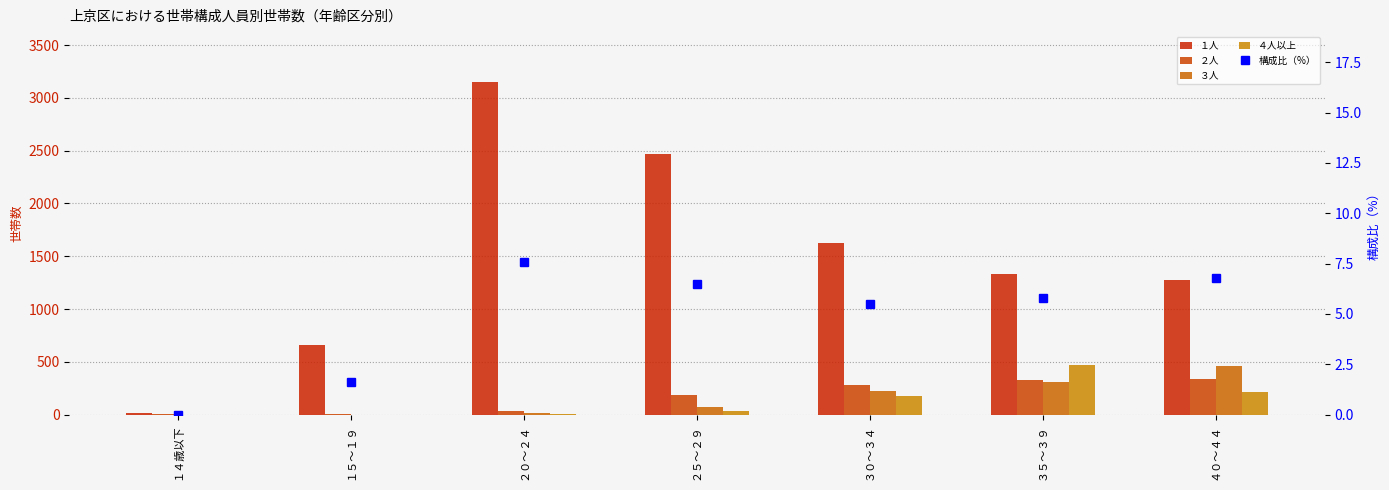

Reading right to left, transcribe all the data shown in this chart.

１人: 1276.0	1335.0	1624.0	2469.0	3150.0	662.0	19.0
２人: 340.0	325.0	284.0	185.0	39.0	3.0	2.0
３人: 465.0	312.0	228.0	74.0	14.0	0.0	0.0
４人以上: 218.0	466.0	174.0	30.0	2.0	0.0	0.0
構成比（%）: 6.8	5.8	5.5	6.5	7.6	1.6	0.0